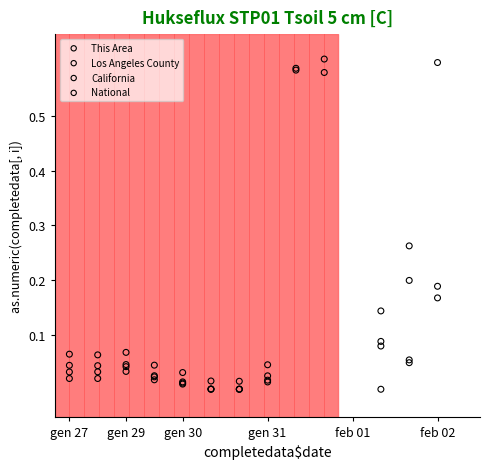

At how many categories does at least one series exceed 0?

15